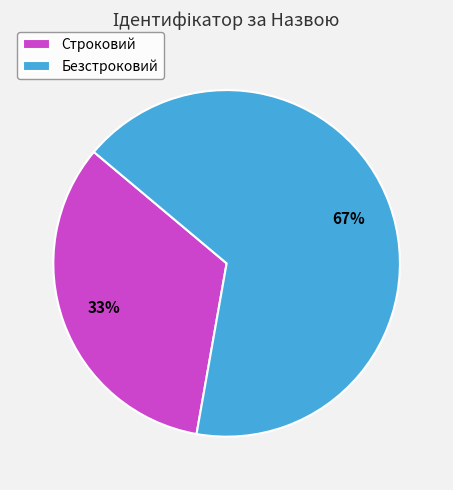

Does Строковий represent more than half of the total?

No